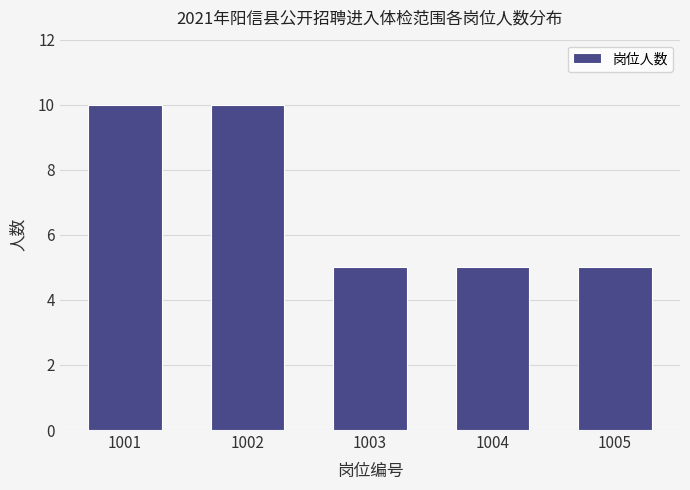

Reading right to left, transcribe all the data shown in this chart.

1005=5	1004=5	1003=5	1002=10	1001=10